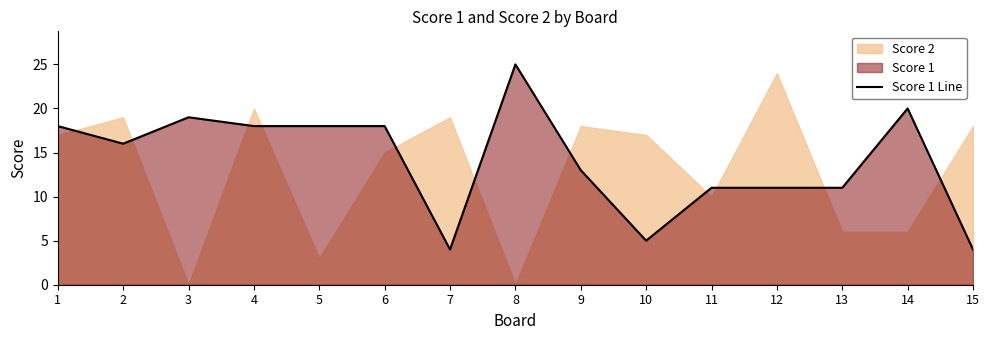

What is the value of the 11th point from the left?

11